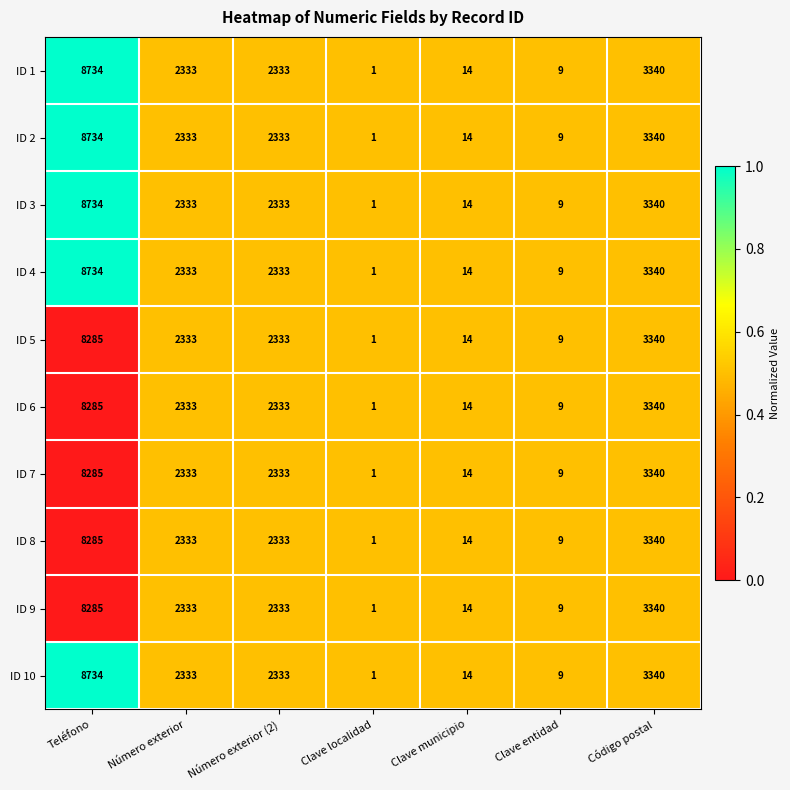

At which category is the sum across all series the highest?

Teléfono